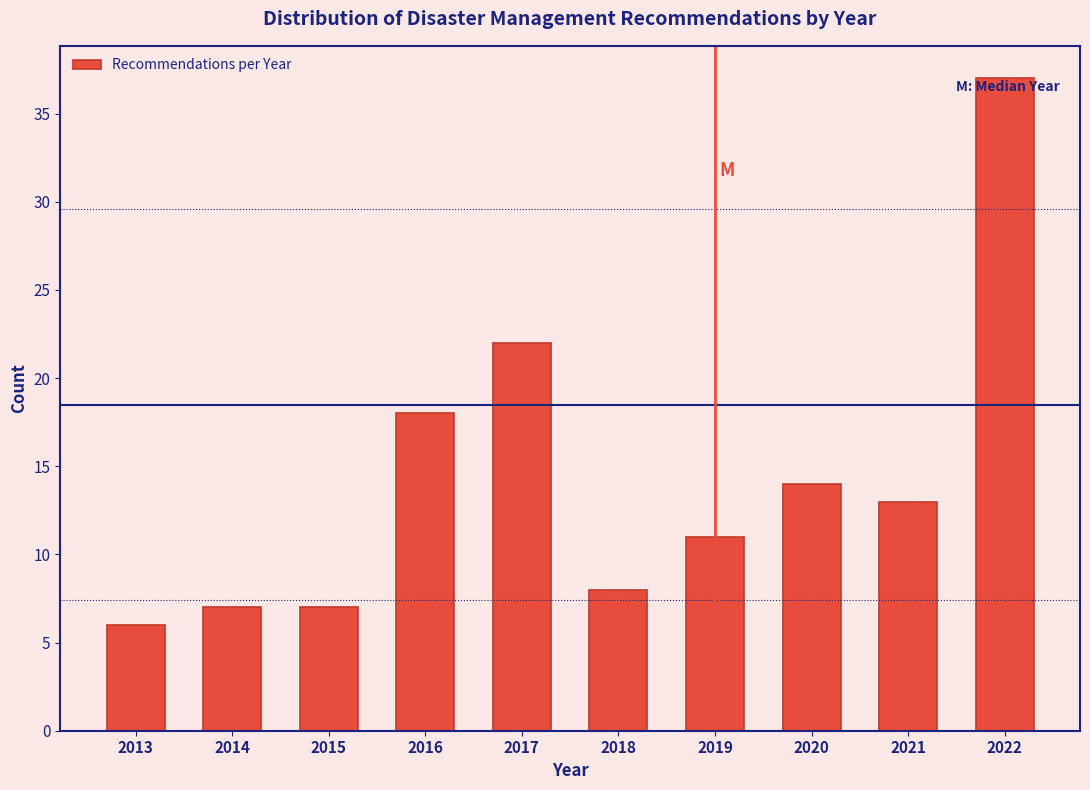

Reading left to right, extract all data points from this chart.

6	7	7	18	22	8	11	14	13	37